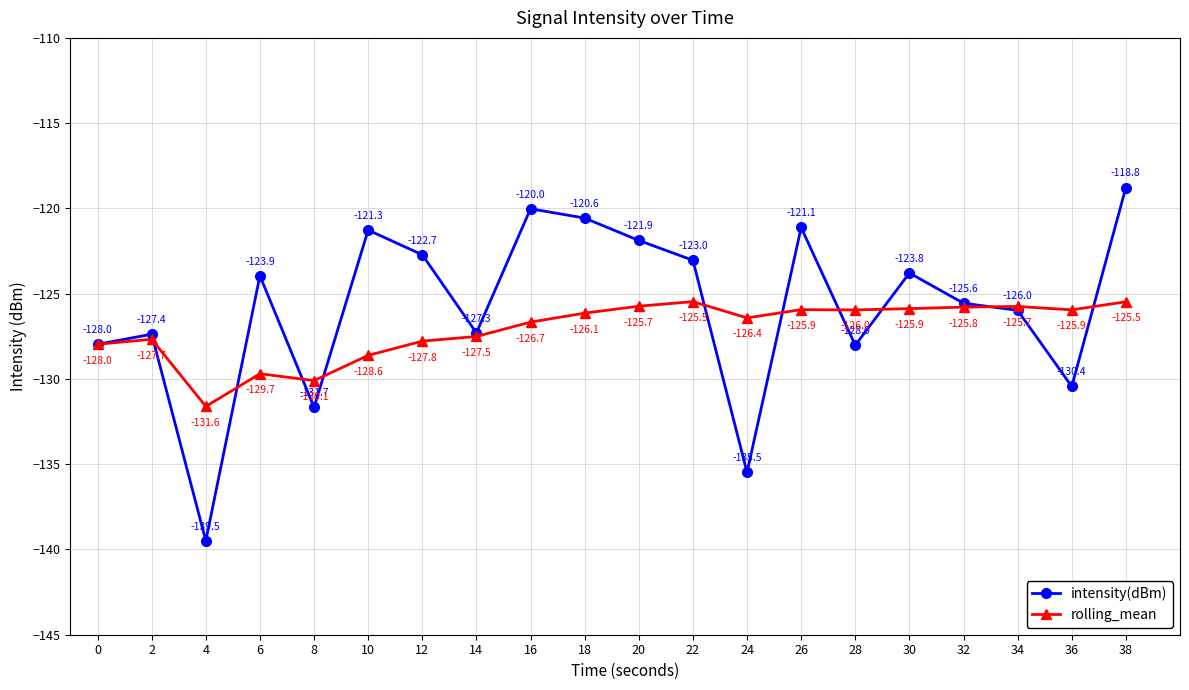

Reading left to right, transcribe all the data shown in this chart.

intensity(dBm): 0=-128.0	2=-127.4	4=-139.5	6=-123.9	8=-131.7	10=-121.3	12=-122.7	14=-127.3	16=-120.0	18=-120.6	20=-121.9	22=-123.0	24=-135.5	26=-121.1	28=-128.0	30=-123.8	32=-125.6	34=-126.0	36=-130.4	38=-118.8
rolling_mean: 0=-128.0	2=-127.7	4=-131.6	6=-129.7	8=-130.1	10=-128.6	12=-127.8	14=-127.5	16=-126.7	18=-126.1	20=-125.7	22=-125.5	24=-126.4	26=-125.9	28=-126.0	30=-125.9	32=-125.8	34=-125.7	36=-125.9	38=-125.5